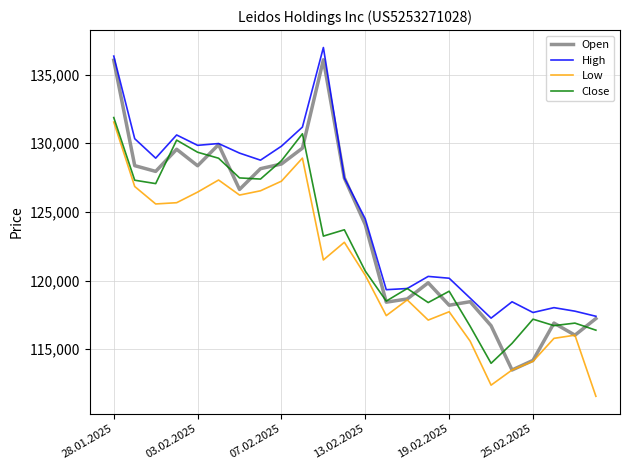

List the series in order of their overall mean, lowest first.

Low, Close, Open, High